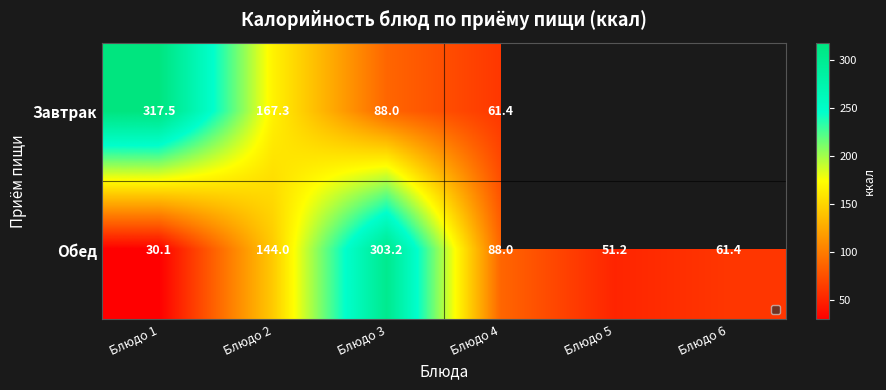

What is the maximum value for Обед?

303.2